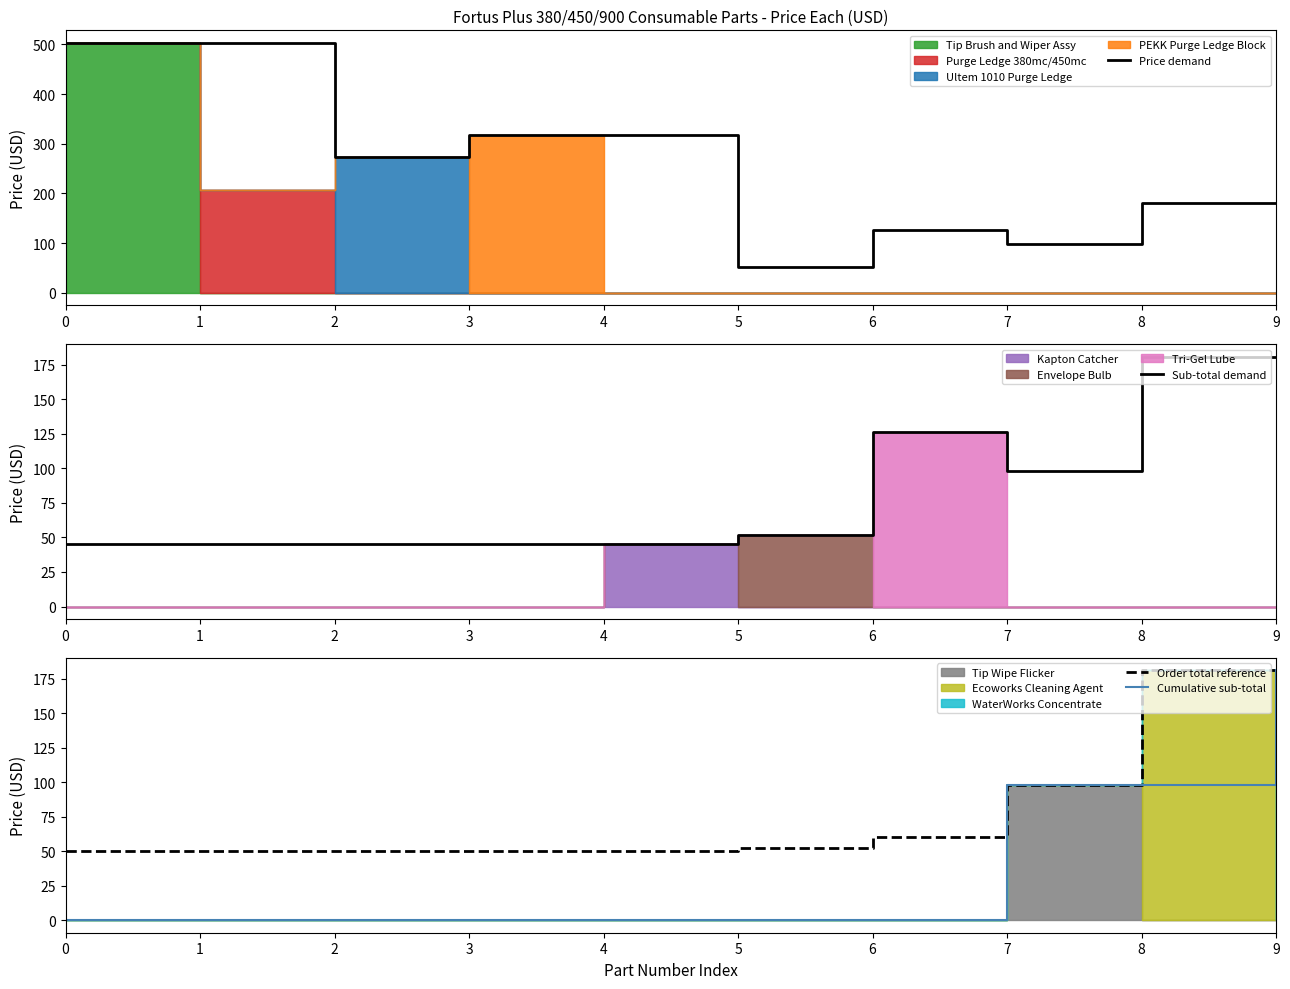

What is the total value across all series at 5?

156